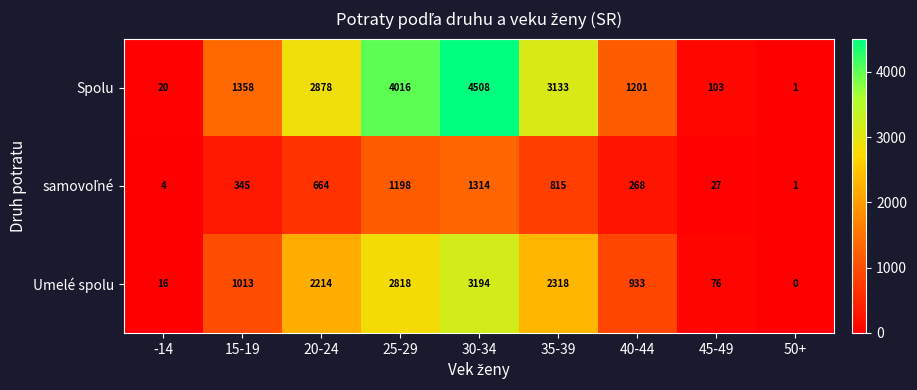

What is the difference between the maximum and second lowest values in the Spolu series?

4488